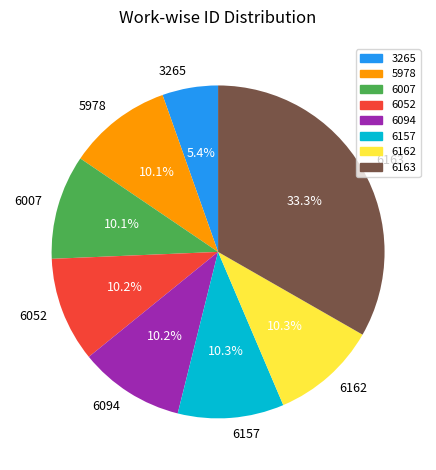

Does 6052 account for over 50% of the chart?

No